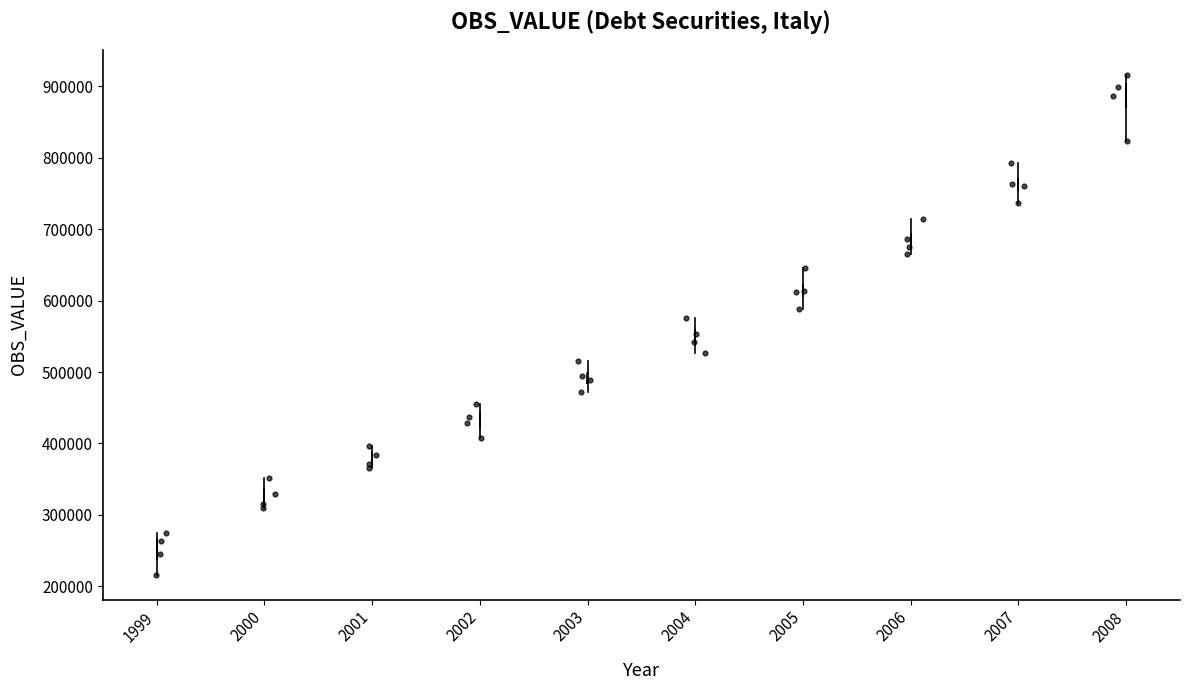

Where is the upper edge of the box at x = 2005 on the y-axis? The values are not printed on the chart, so give them approximately, as read against the axis.

620000